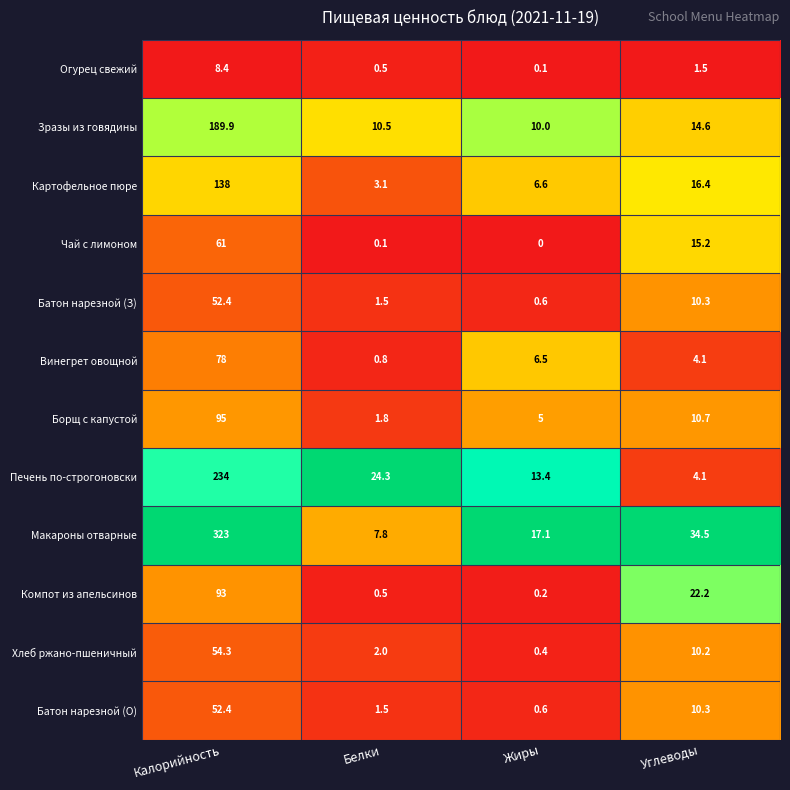

Which series has the largest total across all categories?

Макароны отварные